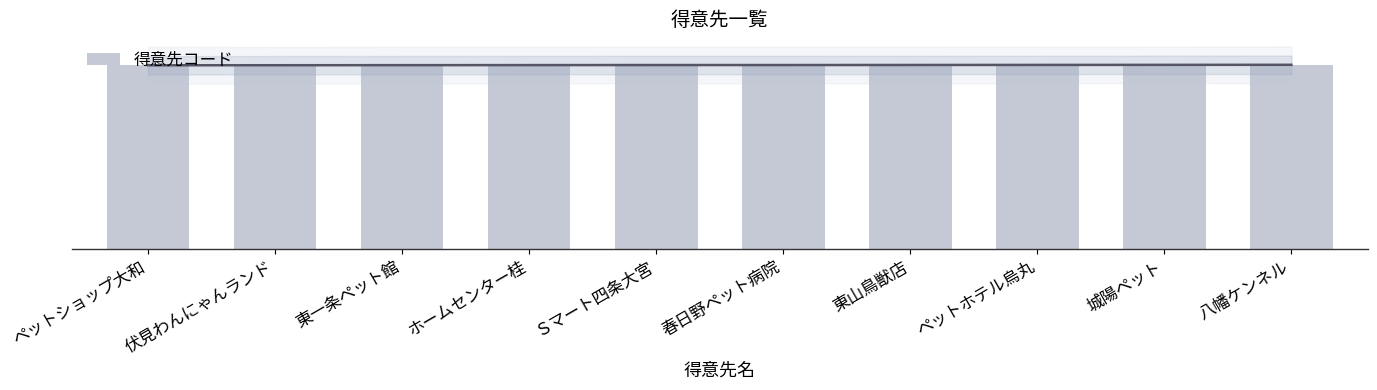

What is the greatest value displayed?

3010